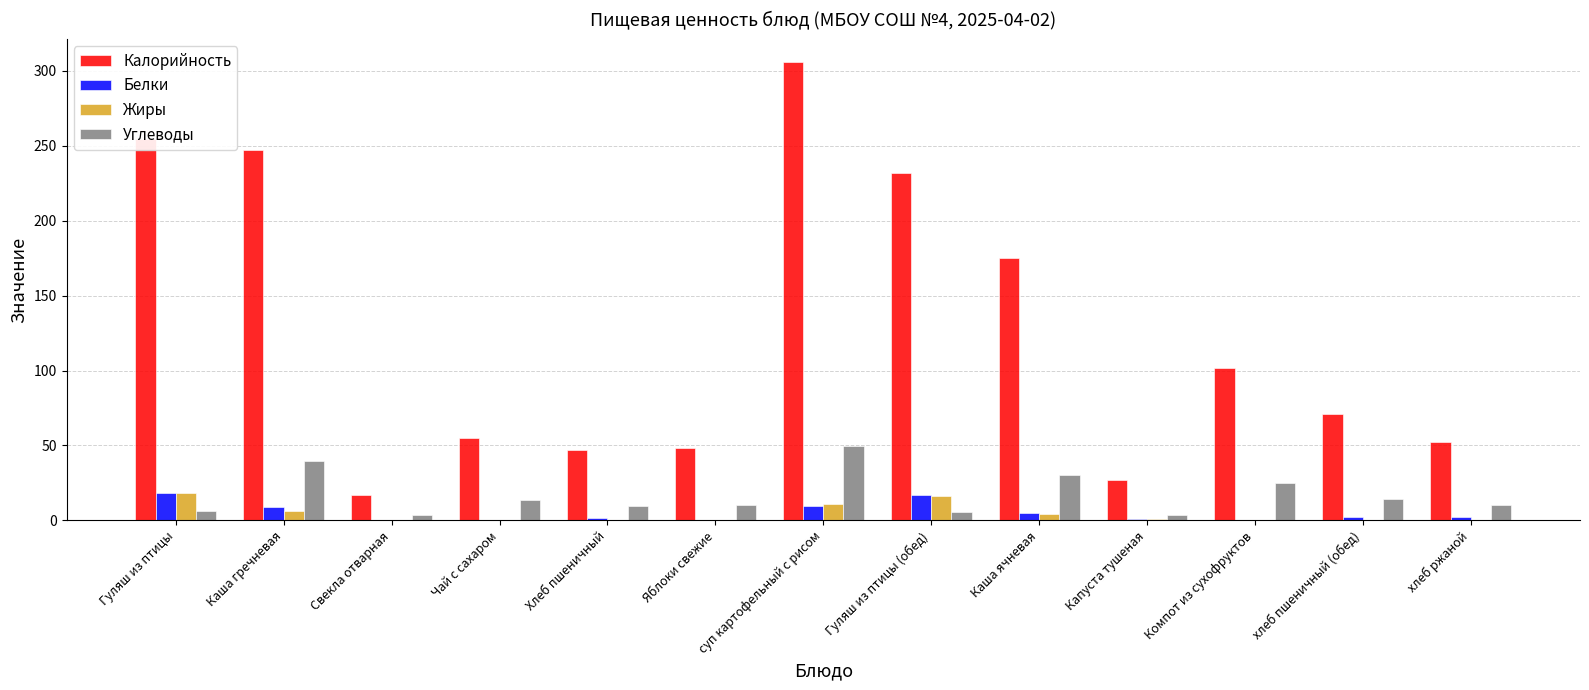

Is it true that Калорийность equals 47.3 at Хлеб пшеничный?

True